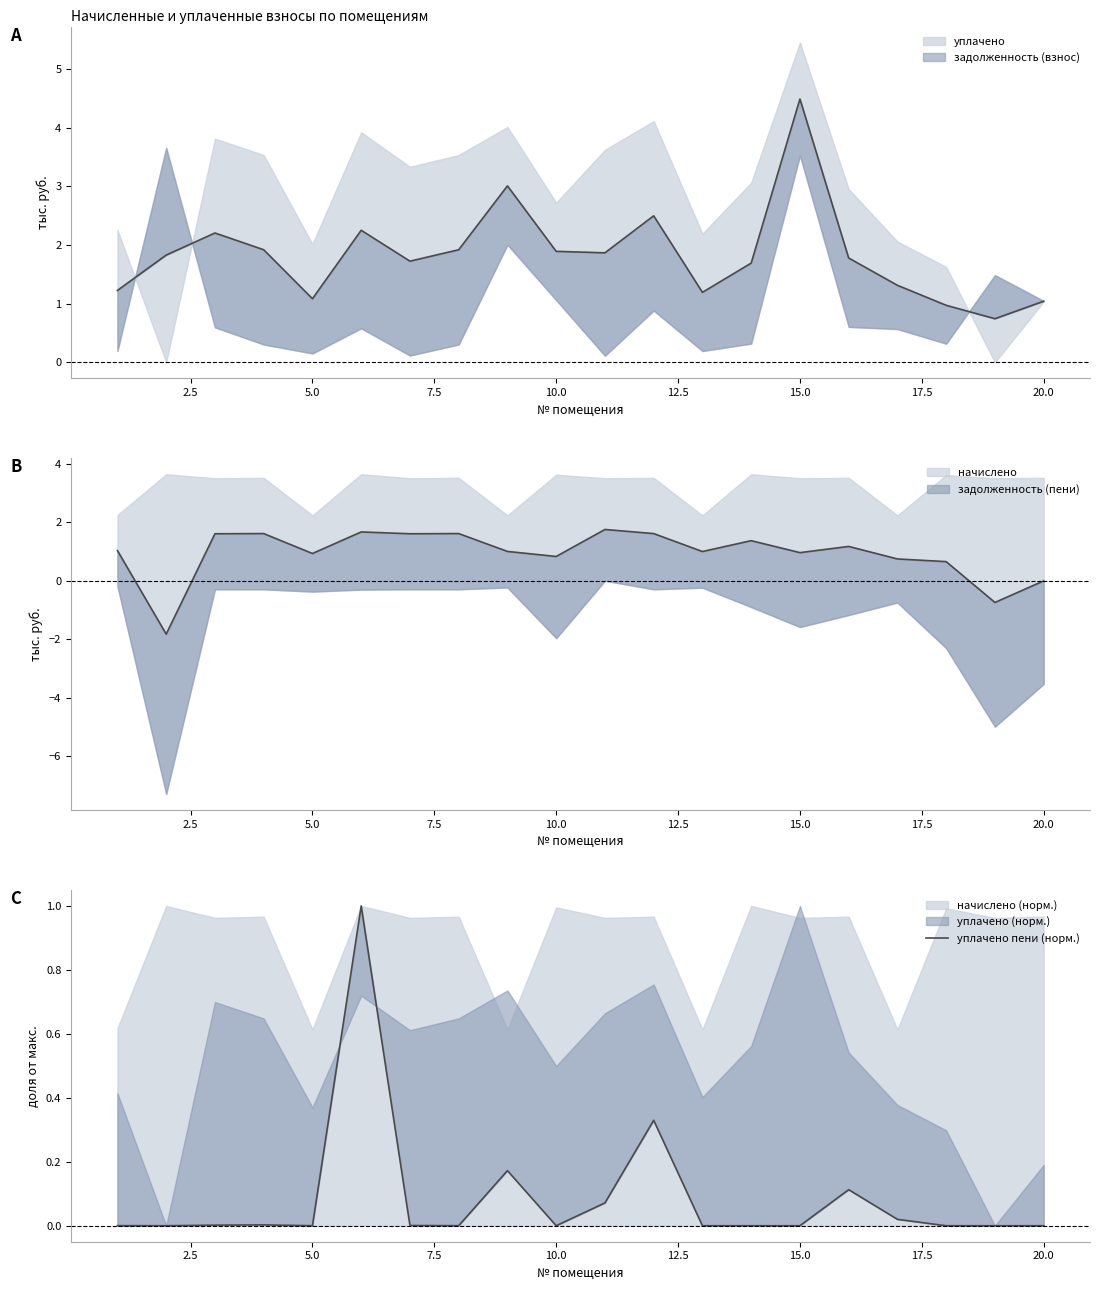

Is it true that the value at 20.0 is 0.6?

False